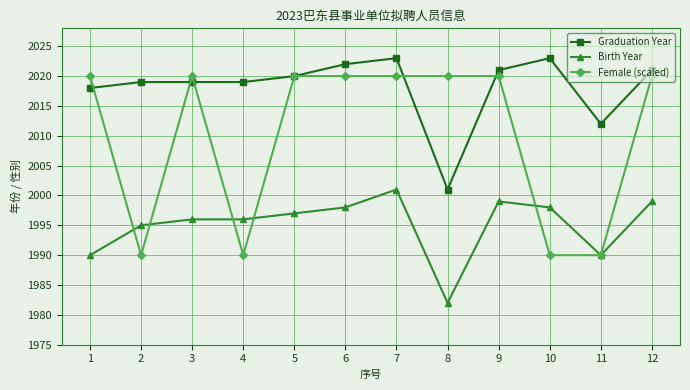

Is the value of Birth Year at 6 greater than the value of Graduation Year at 10?

No